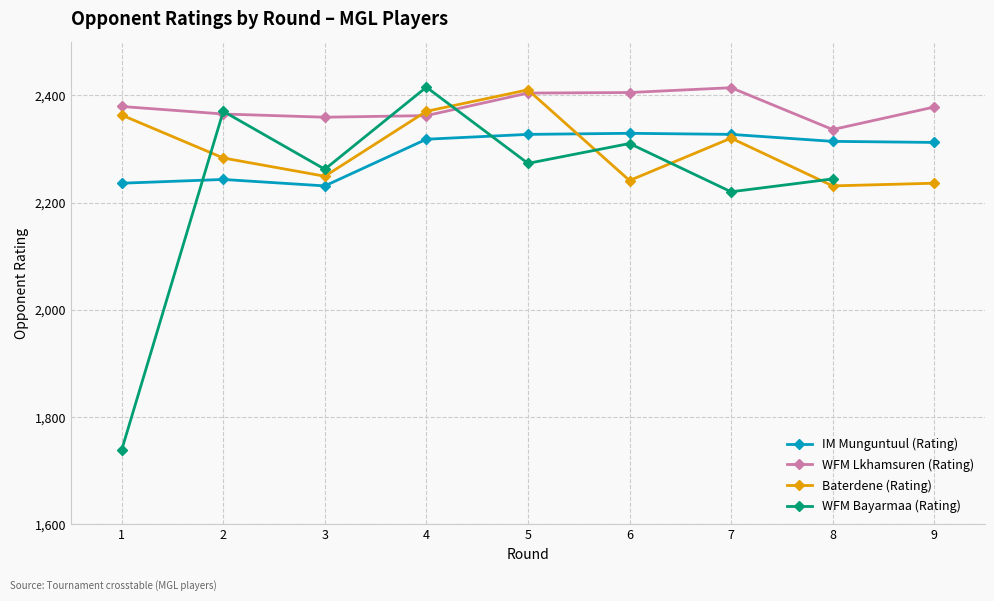

Between 8 and 9, which series saw the biggest shift?

WFM Lkhamsuren (Rating)